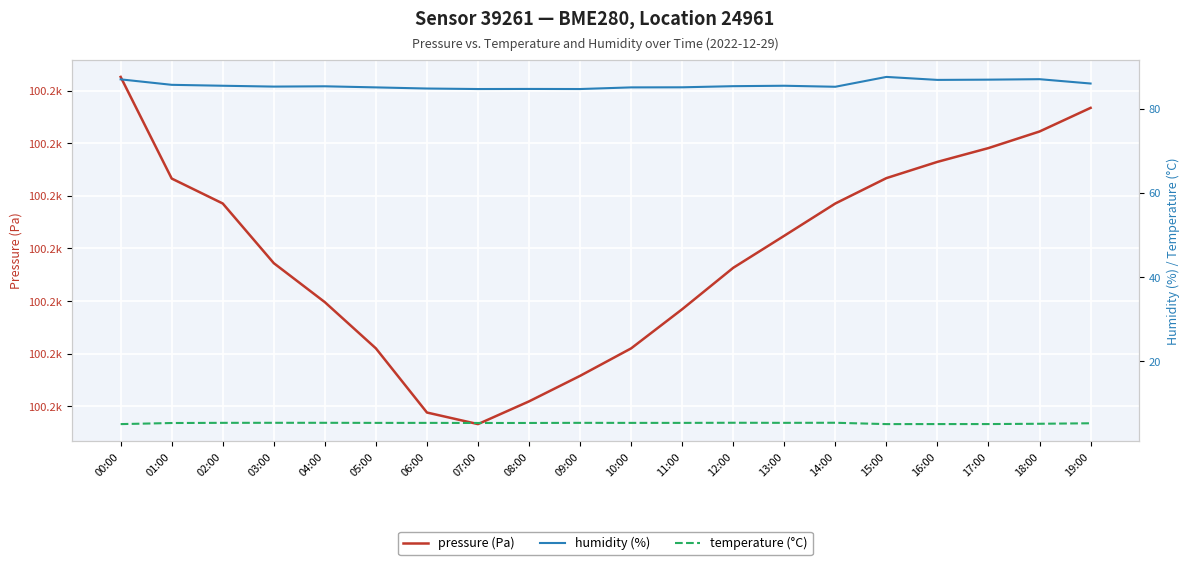

What position from the left is 11:00?

12